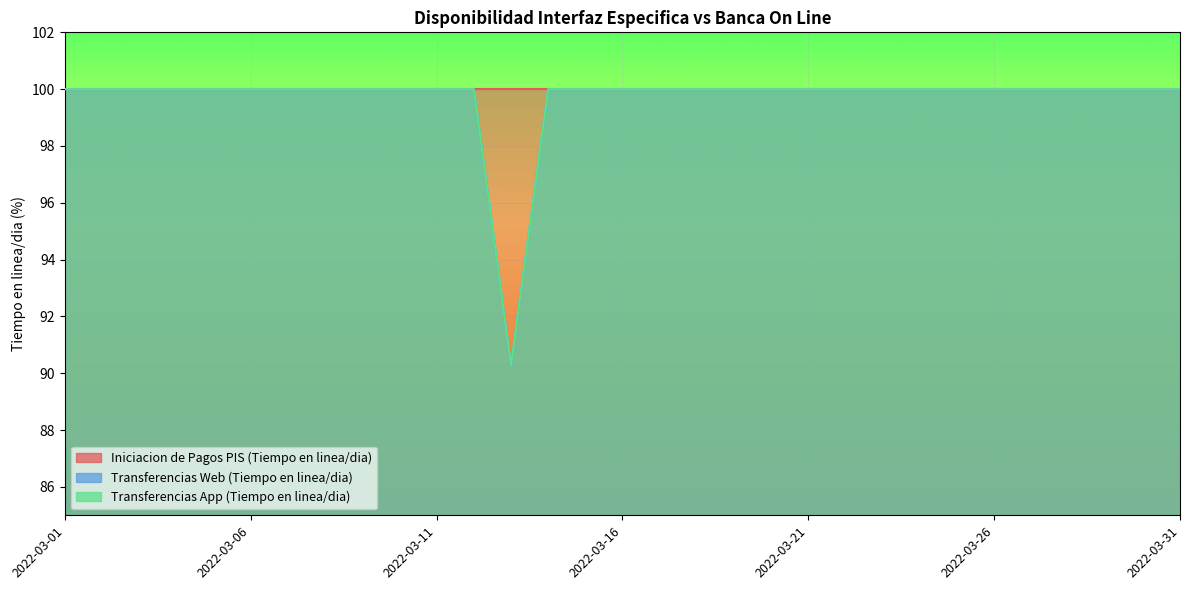

What is the maximum value shown in the chart?

100.0